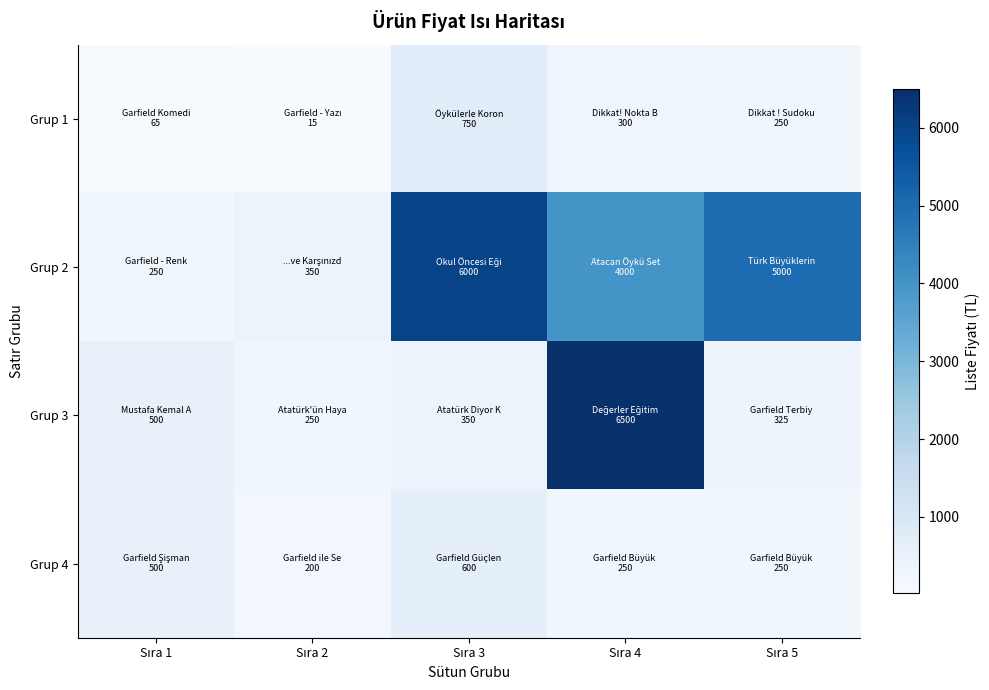

At which category is the sum across all series the highest?

Sıra 4